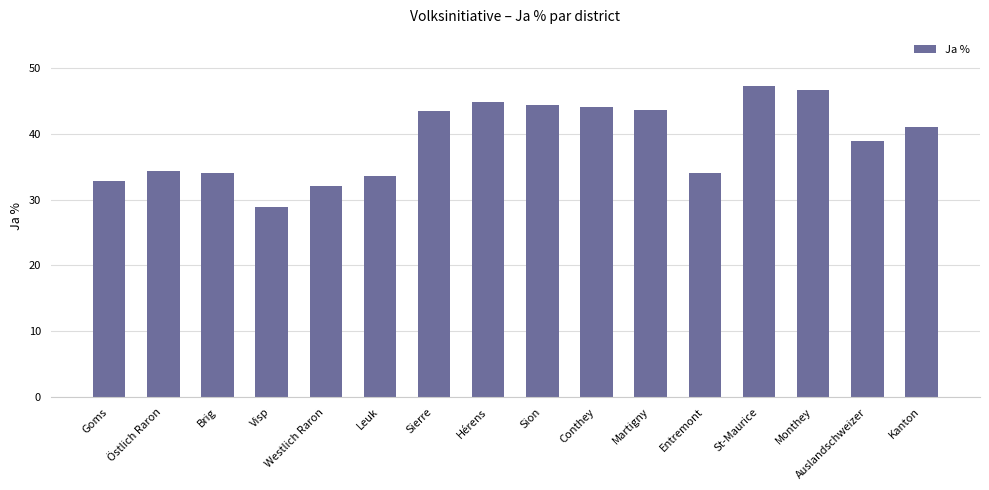

Reading right to left, list all the values displayed in this chart.

41.0	38.9	46.6	47.2	34.0	43.7	44.0	44.4	44.8	43.4	33.5	32.0	28.8	34.0	34.4	32.8